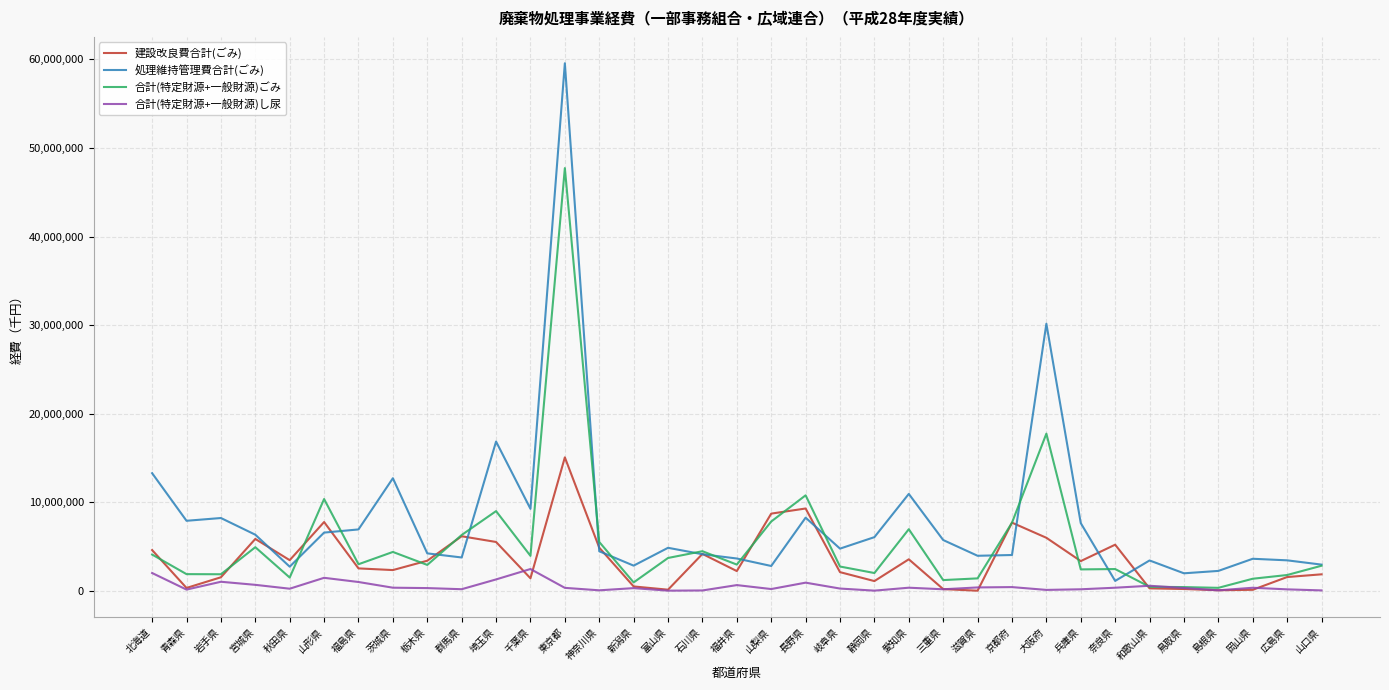

List the series in order of their overall mean, lowest first.

合計(特定財源+一般財源)し尿, 建設改良費合計(ごみ), 合計(特定財源+一般財源)ごみ, 処理維持管理費合計(ごみ)